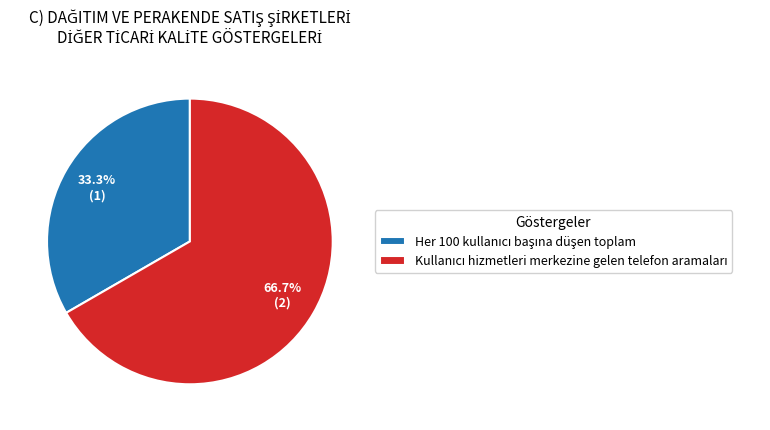

Does any single category account for the majority?

Yes